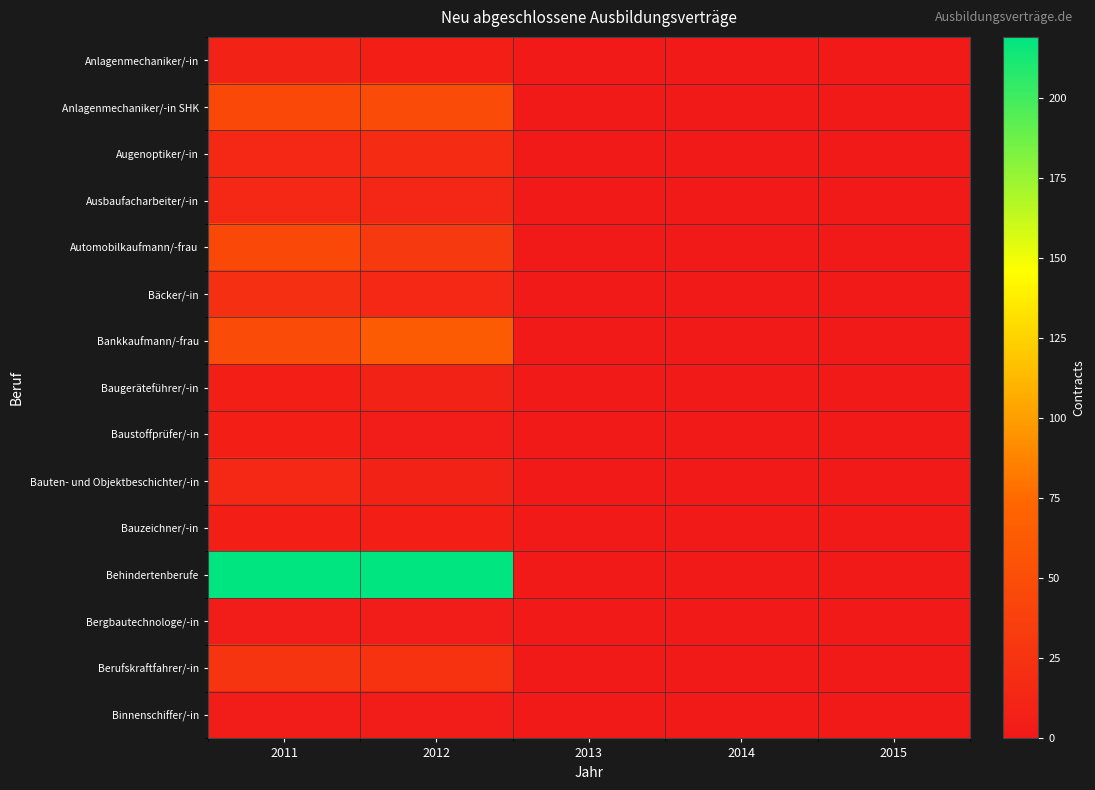

Reading left to right, list all the values displayed in this chart.

Anlagenmechaniker/-in: 2011=9	2012=6	2013=0	2014=0	2015=0
Anlagenmechaniker/-in SHK: 2011=45	2012=48	2013=0	2014=0	2015=0
Augenoptiker/-in: 2011=15	2012=18	2013=0	2014=0	2015=0
Ausbaufacharbeiter/-in: 2011=15	2012=12	2013=0	2014=0	2015=0
Automobilkaufmann/-frau: 2011=45	2012=30	2013=0	2014=0	2015=0
Bäcker/-in: 2011=21	2012=15	2013=0	2014=0	2015=0
Bankkaufmann/-frau: 2011=48	2012=63	2013=0	2014=0	2015=0
Baugeräteführer/-in: 2011=6	2012=9	2013=0	2014=0	2015=0
Baustoffprüfer/-in: 2011=6	2012=3	2013=0	2014=0	2015=0
Bauten- und Objektbeschichter/-in: 2011=15	2012=9	2013=0	2014=0	2015=0
Bauzeichner/-in: 2011=6	2012=6	2013=0	2014=0	2015=0
Behindertenberufe: 2011=219	2012=219	2013=0	2014=0	2015=0
Bergbautechnologe/-in: 2011=3	2012=3	2013=0	2014=0	2015=0
Berufskraftfahrer/-in: 2011=27	2012=24	2013=0	2014=0	2015=0
Binnenschiffer/-in: 2011=3	2012=3	2013=0	2014=0	2015=0